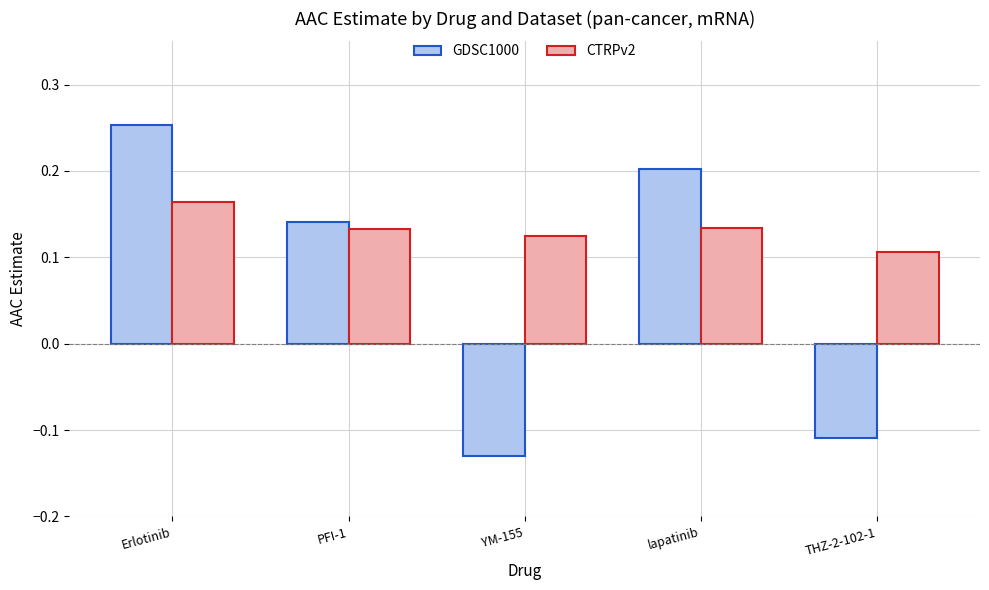

At which category is the sum across all series the highest?

Erlotinib